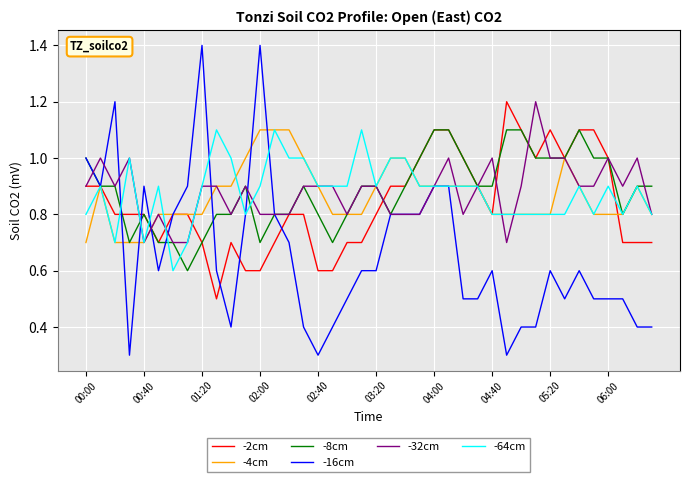

What is the greatest value displayed?

1.4